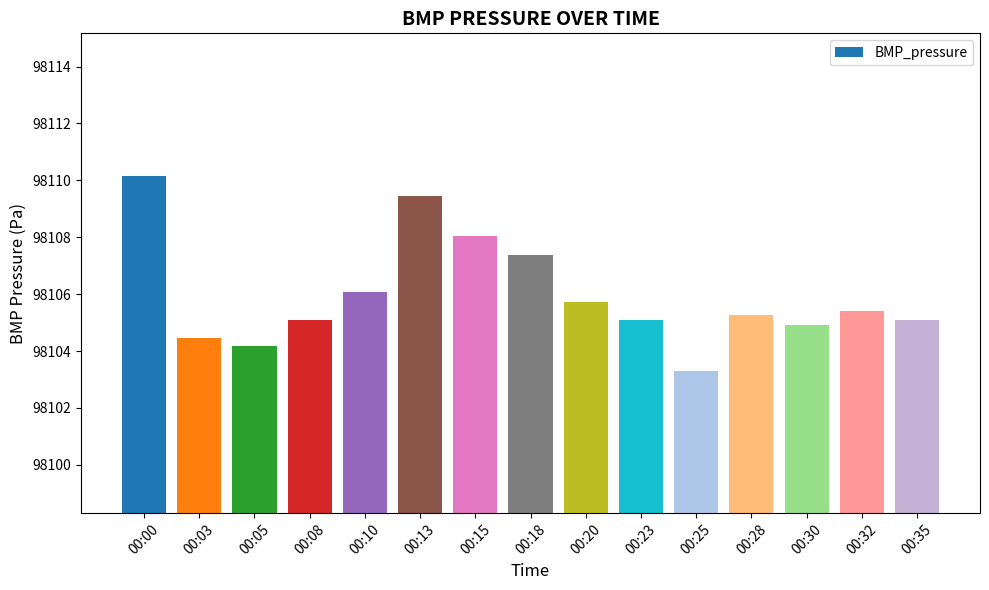

At which category does the chart reach its peak across all series?

00:00